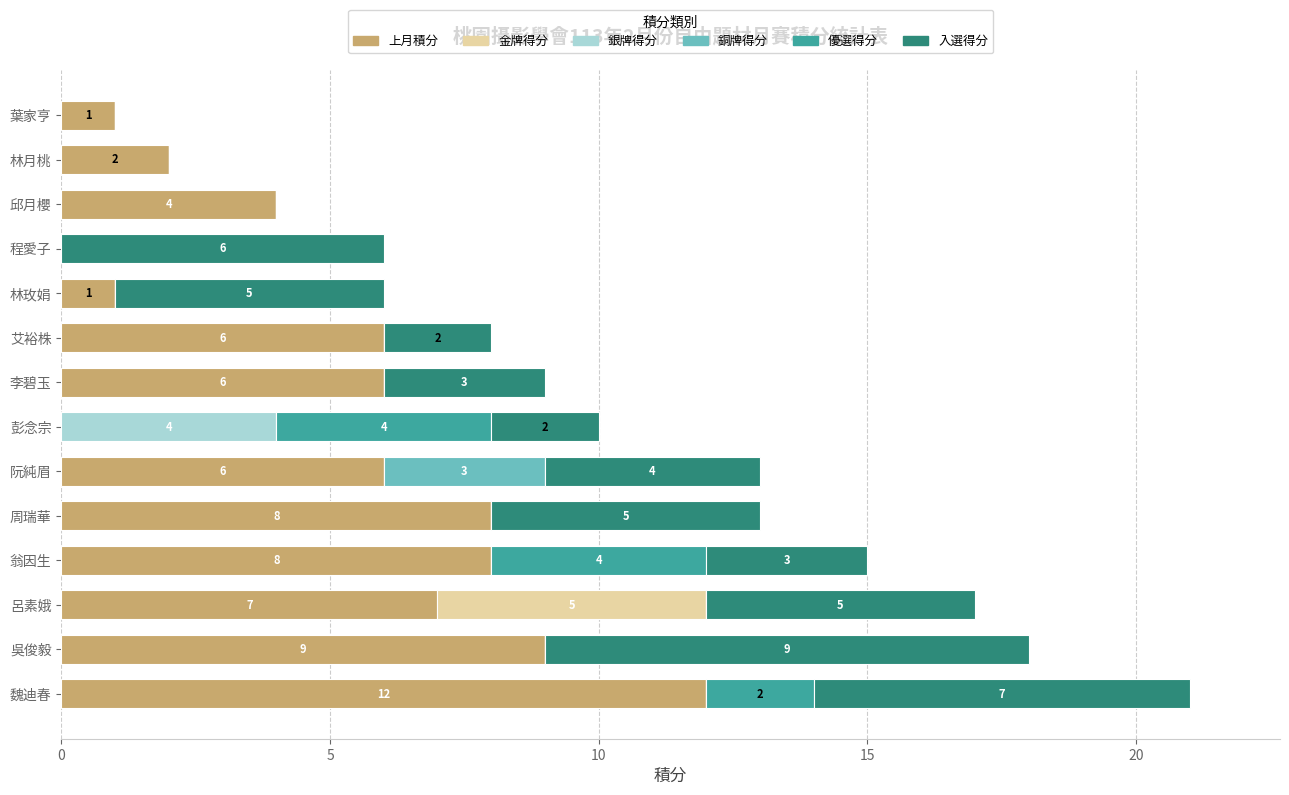

At which category is the sum across all series the highest?

魏迪春